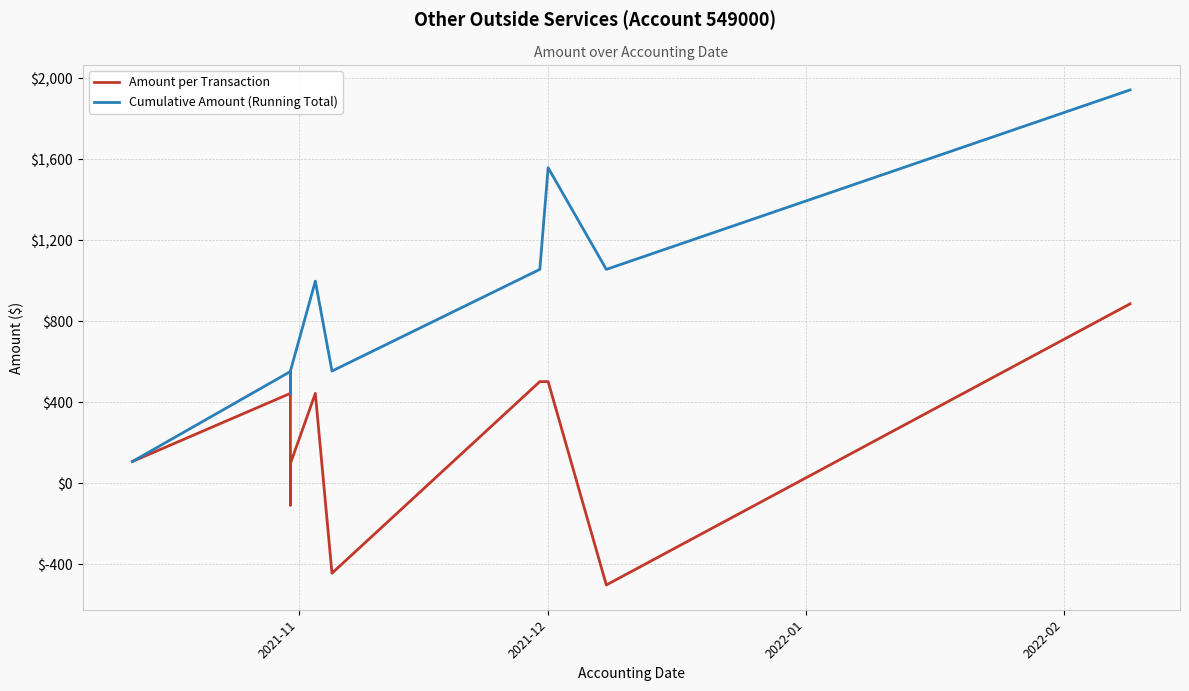

Reading left to right, transcribe all the data shown in this chart.

Amount per Transaction: 107.7	444.0	-107.7	0.2	10.2	2.1	97.5	444.0	-444.0	502.0	502.0	-502.0	886.0
Cumulative Amount (Running Total): 107.7	551.7	444.0	444.2	454.5	456.6	554.1	998.1	554.1	1056.1	1558.1	1056.1	1942.1